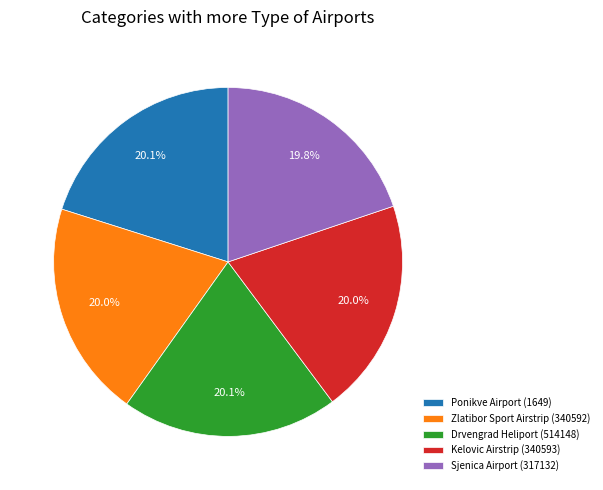

How many slices are in this pie chart?

5